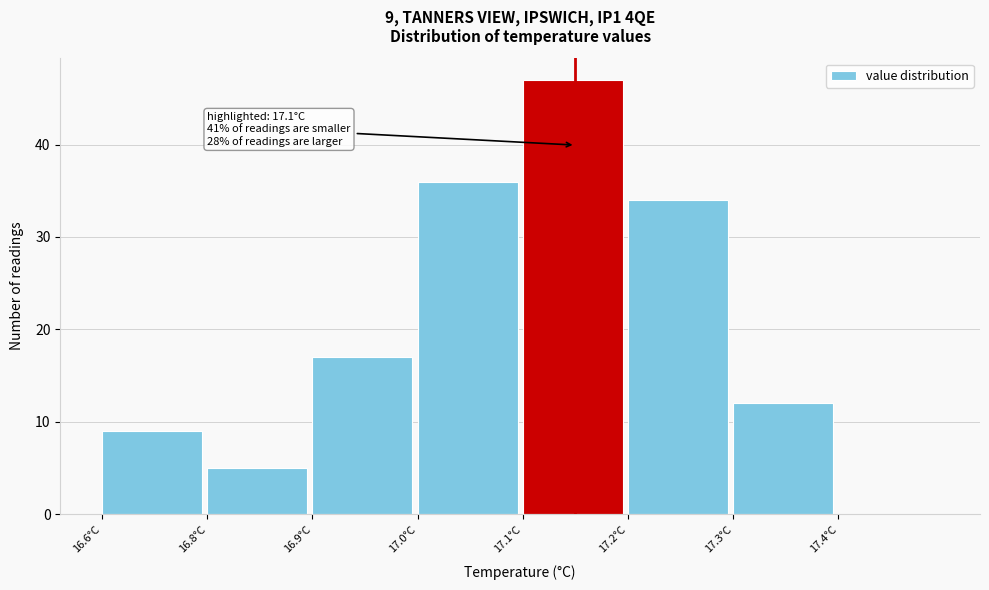

Reading left to right, extract all data points from this chart.

16.6°C=9	16.8°C=5	16.9°C=17	17.0°C=36	17.1°C=47	17.2°C=34	17.3°C=12	17.4°C=0